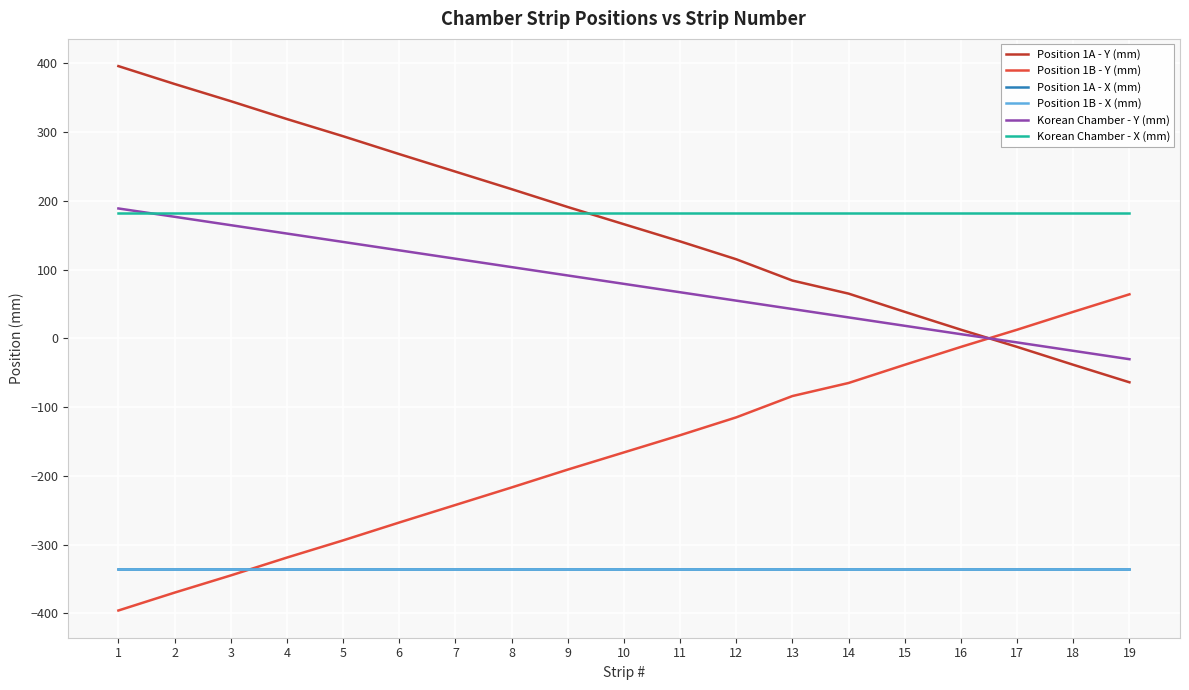

Reading left to right, what are all the values shown in this chart?

Position 1A - Y (mm): 1=396.0	2=370.0	3=345.0	4=319.0	5=294.0	6=268.0	7=242.5	8=217.0	9=191.0	10=166.0	11=141.0	12=115.0	13=84.0	14=65.0	15=38.5	16=12.5	17=-12.5	18=-38.5	19=-64.0
Position 1B - Y (mm): 1=-396.0	2=-370.0	3=-345.0	4=-319.0	5=-294.0	6=-268.0	7=-242.5	8=-217.0	9=-191.0	10=-166.0	11=-141.0	12=-115.0	13=-84.0	14=-65.0	15=-38.5	16=-12.5	17=12.5	18=38.5	19=64.0
Position 1A - X (mm): 1=-336.0	2=-336.0	3=-336.0	4=-336.0	5=-336.0	6=-336.0	7=-336.0	8=-336.0	9=-336.0	10=-336.0	11=-336.0	12=-336.0	13=-336.0	14=-336.0	15=-336.0	16=-336.0	17=-336.0	18=-336.0	19=-336.0
Position 1B - X (mm): 1=-336.0	2=-336.0	3=-336.0	4=-336.0	5=-336.0	6=-336.0	7=-336.0	8=-336.0	9=-336.0	10=-336.0	11=-336.0	12=-336.0	13=-336.0	14=-336.0	15=-336.0	16=-336.0	17=-336.0	18=-336.0	19=-336.0
Korean Chamber - Y (mm): 1=188.9	2=176.8	3=164.6	4=152.4	5=140.2	6=128.0	7=115.8	8=103.6	9=91.4	10=79.2	11=67.0	12=54.8	13=42.6	14=30.4	15=18.2	16=6.0	17=-6.0	18=-18.2	19=-30.4
Korean Chamber - X (mm): 1=182.0	2=182.0	3=182.0	4=182.0	5=182.0	6=182.0	7=182.0	8=182.0	9=182.0	10=182.0	11=182.0	12=182.0	13=182.0	14=182.0	15=182.0	16=182.0	17=182.0	18=182.0	19=182.0